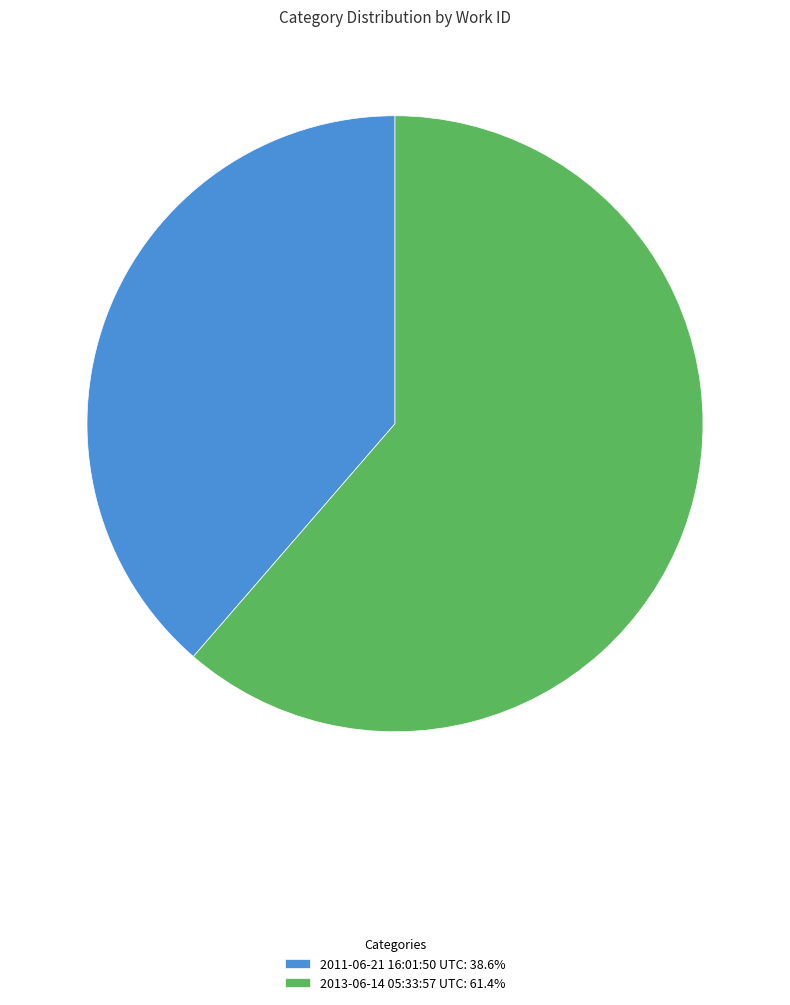

Combined, do 2013-06-14 05:33:57 UTC: 61.4% and 2011-06-21 16:01:50 UTC: 38.6% account for over 50%?

Yes